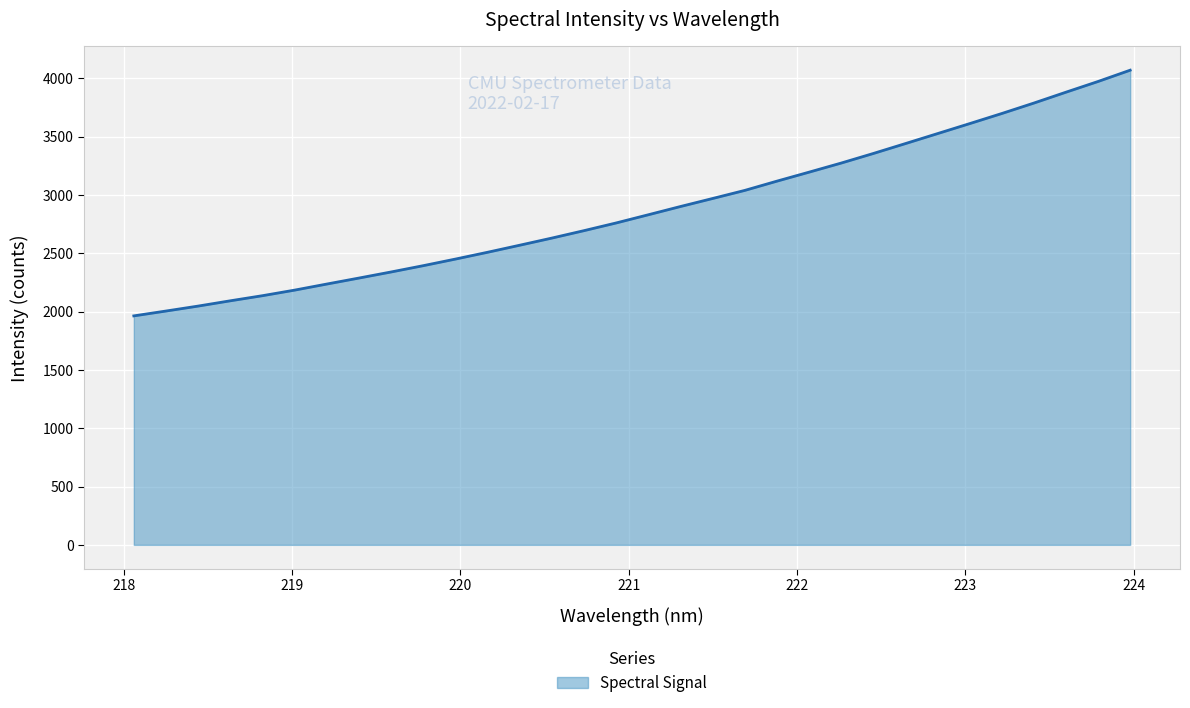

True or false: there are more than 2 points higher than both neighbors.

False